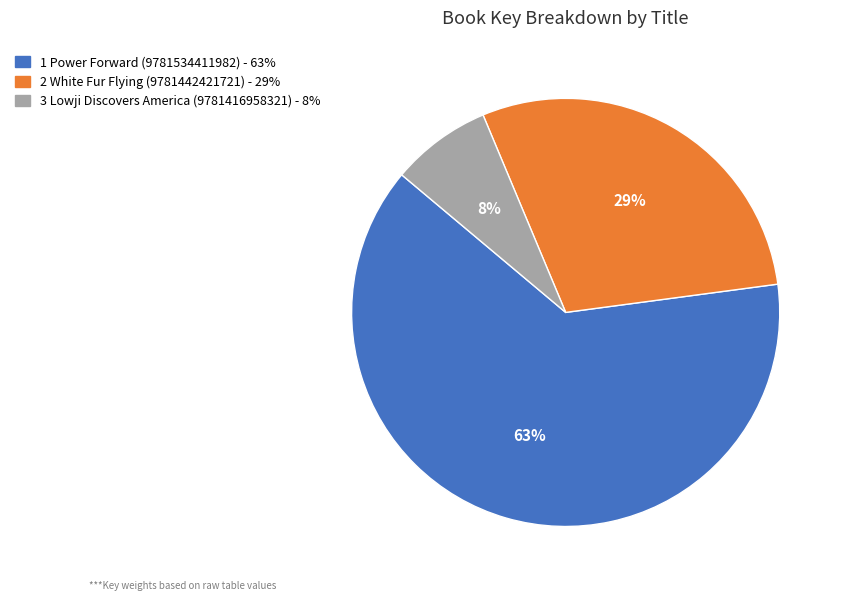

How many segments does this pie chart have?

3